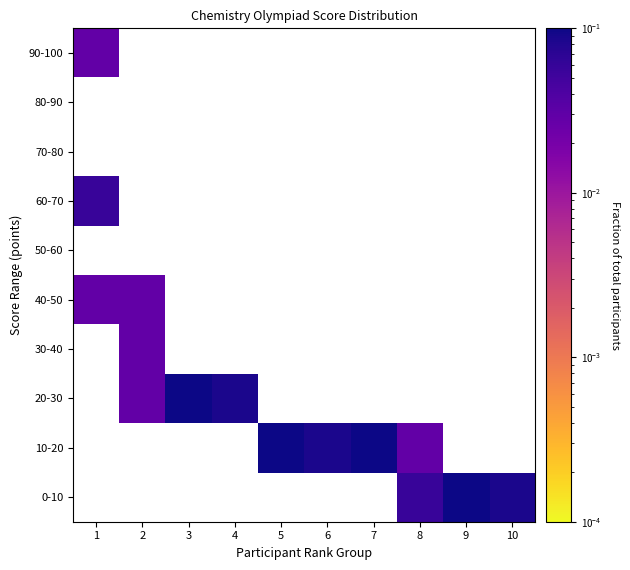

How many categories are shown in the chart?

10